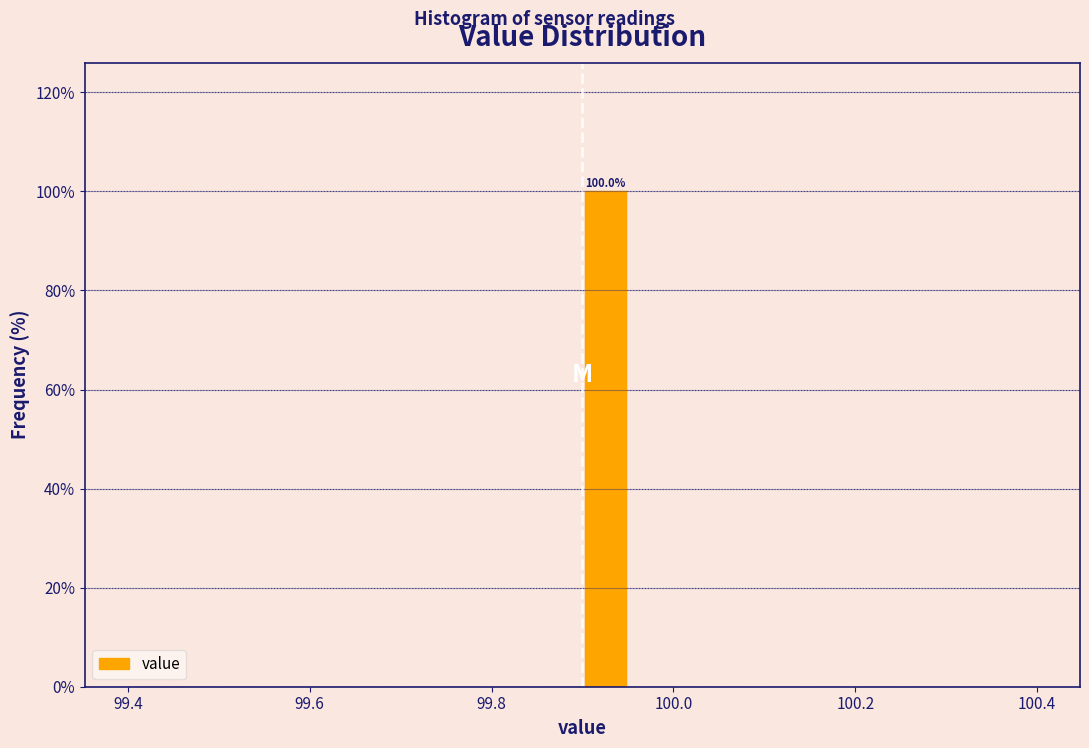

Around what value on the x-axis is the tallest bar? Give the approximate position of its centre, as read against the axis.

99.92